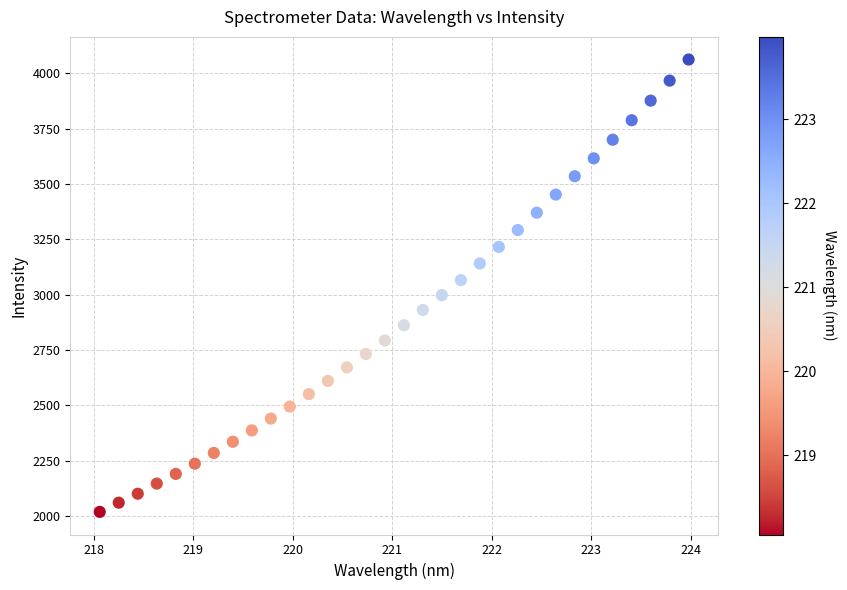

What is the range of X values (max minus min)?

5.9